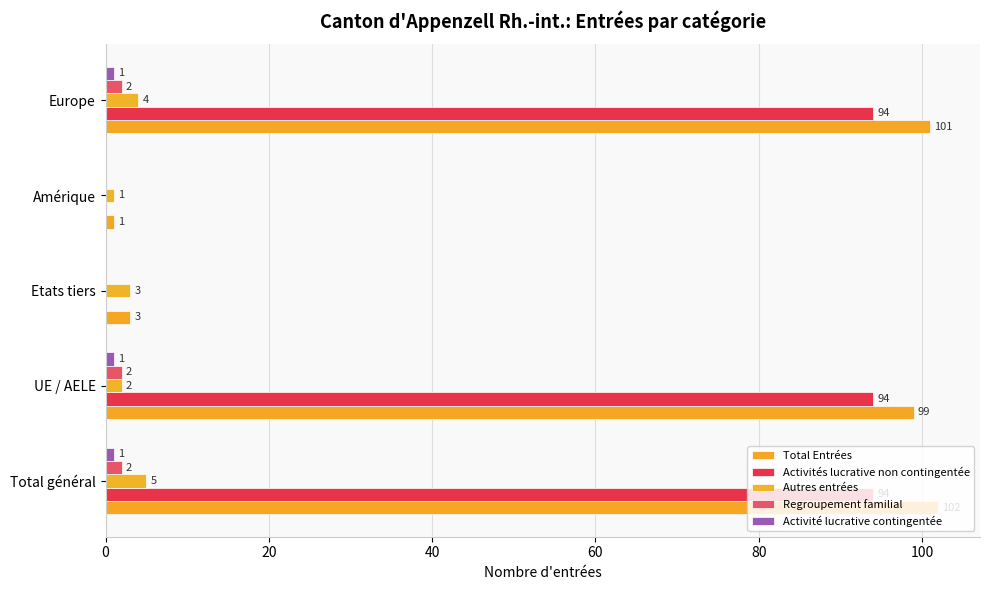

How many data points does each series have?

5